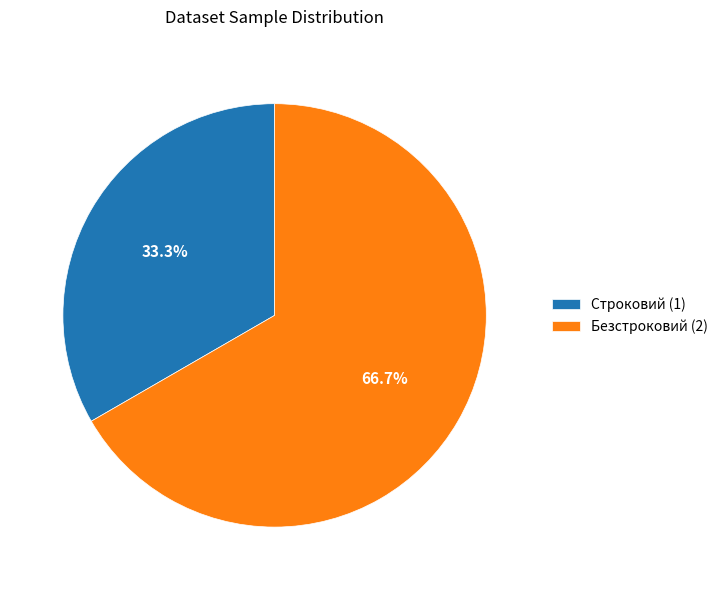

To the nearest percent, what is the average slice percentage?

50%